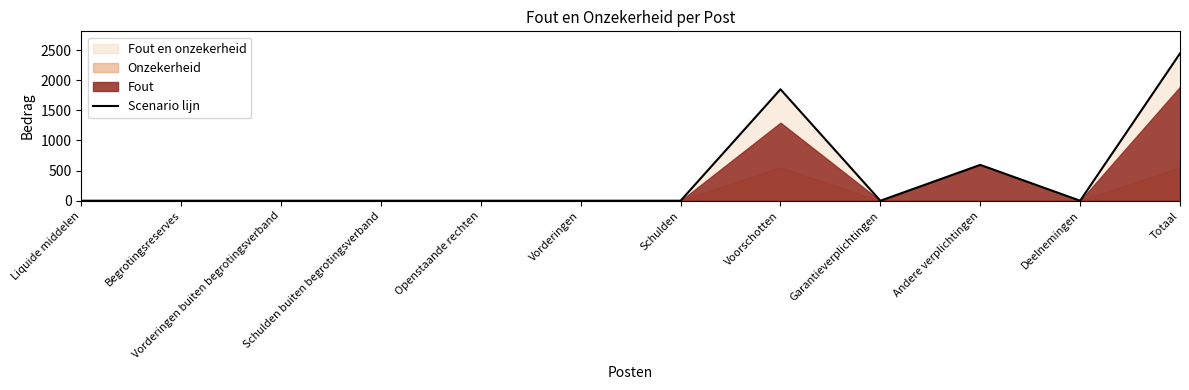

Does the chart have visible grid lines?

No